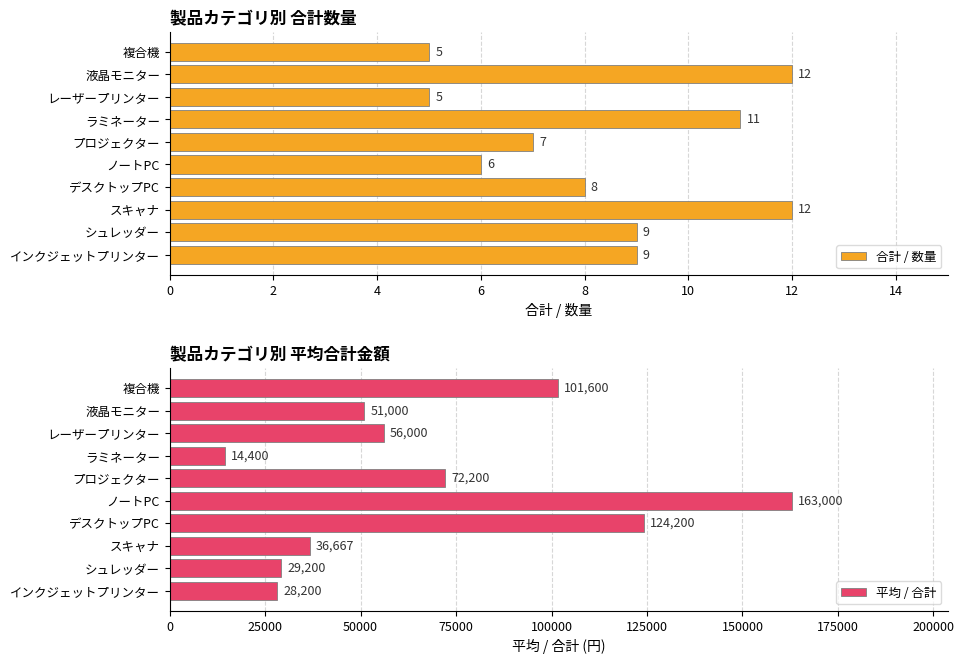

What is the lowest value of the 合計 / 数量 series?

5